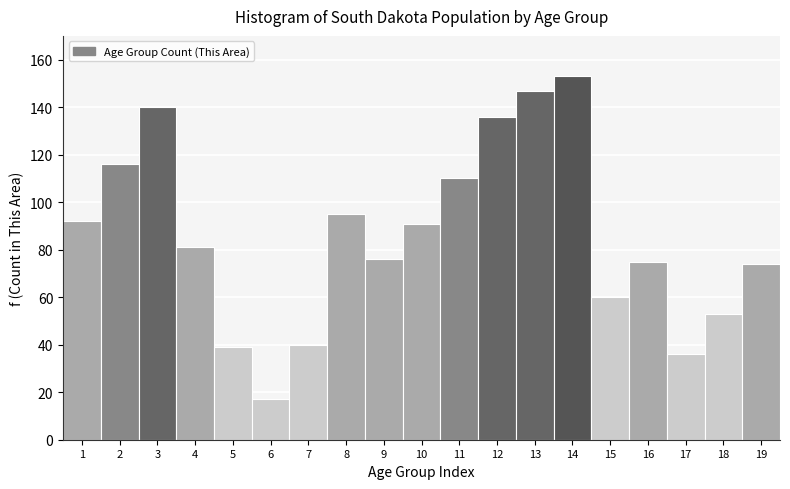

Reading right to left, transcribe all the data shown in this chart.

74	53	36	75	60	153	147	136	110	91	76	95	40	17	39	81	140	116	92